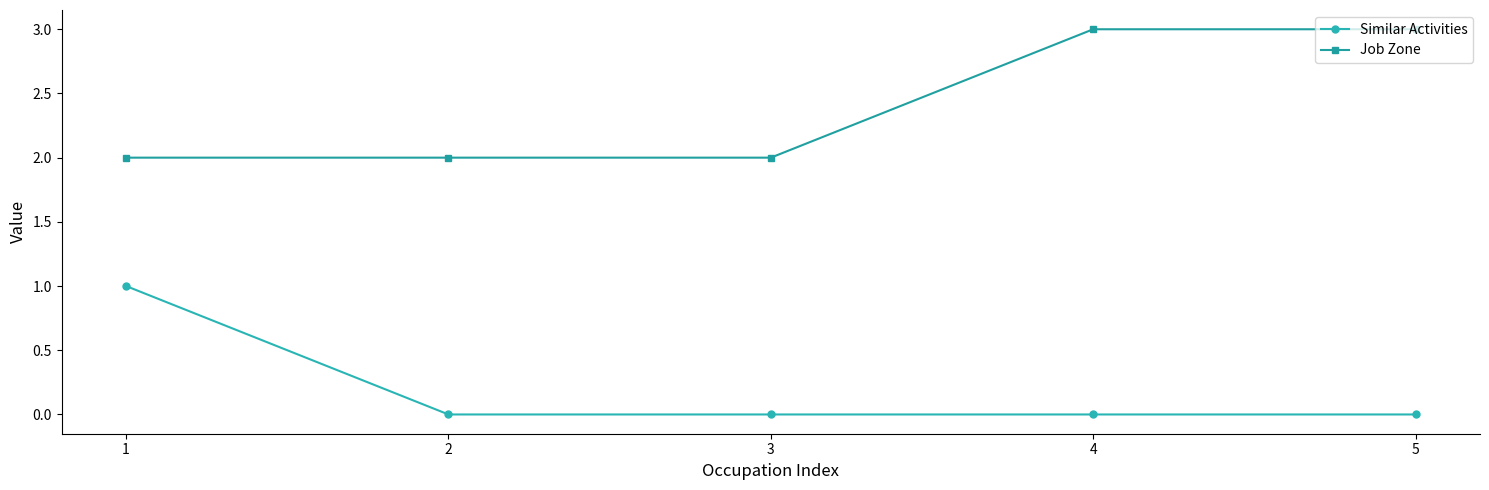

What value does the Job Zone series have at 1?

2